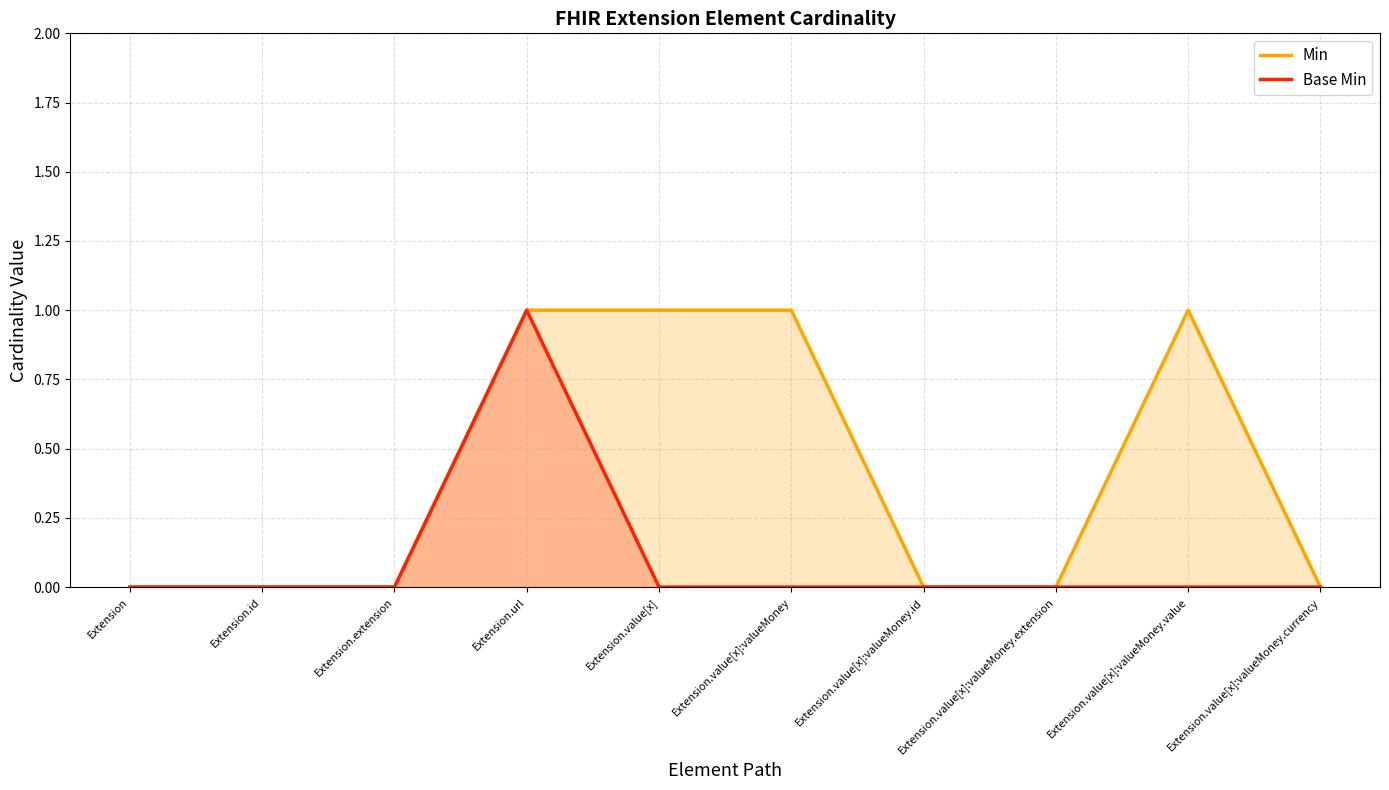

Reading left to right, list all the values displayed in this chart.

Min: 0	0	0	1	1	1	0	0	1	0
Base Min: 0	0	0	1	0	0	0	0	0	0